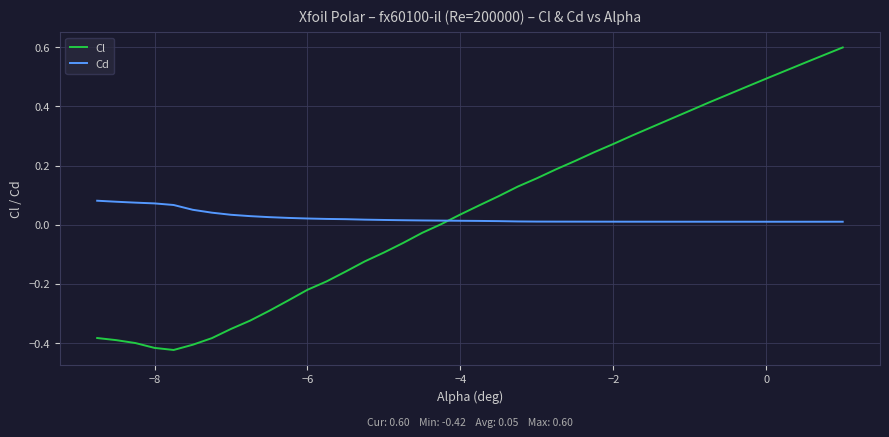

Which series has the largest range (max minus min)?

Cl